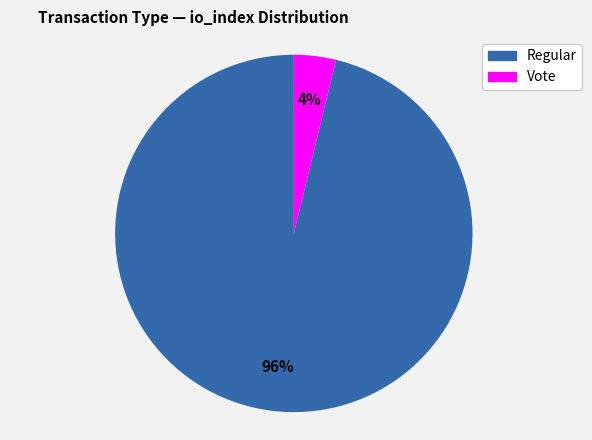

Do Vote and Regular together represent more than half of the pie?

Yes